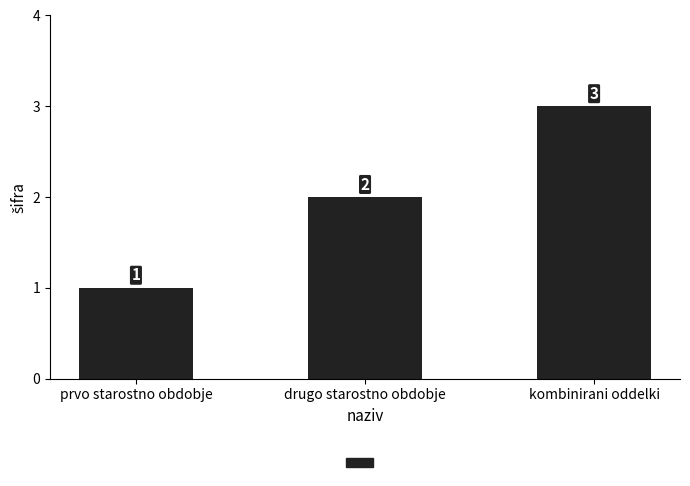

Where is the data nearest to the value 2?

drugo starostno obdobje